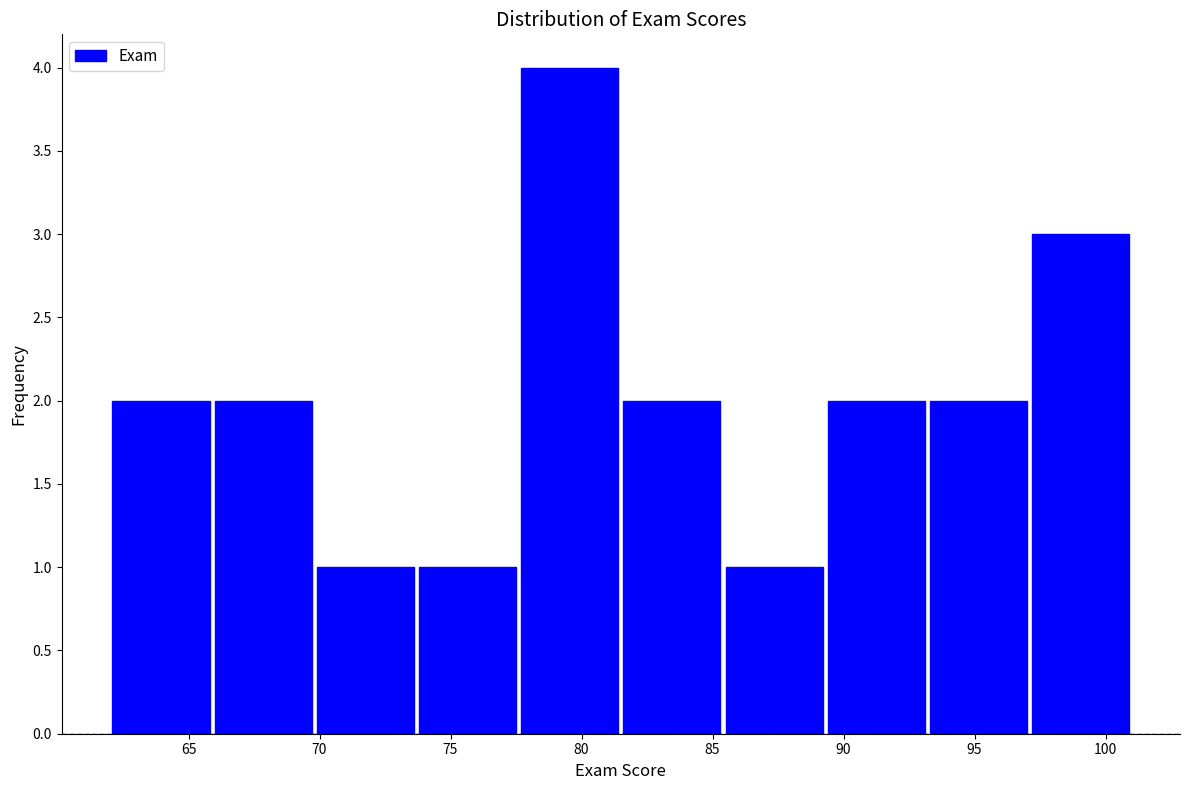

Which range on the x-axis has the tallest bar?

77.6 to 81.5